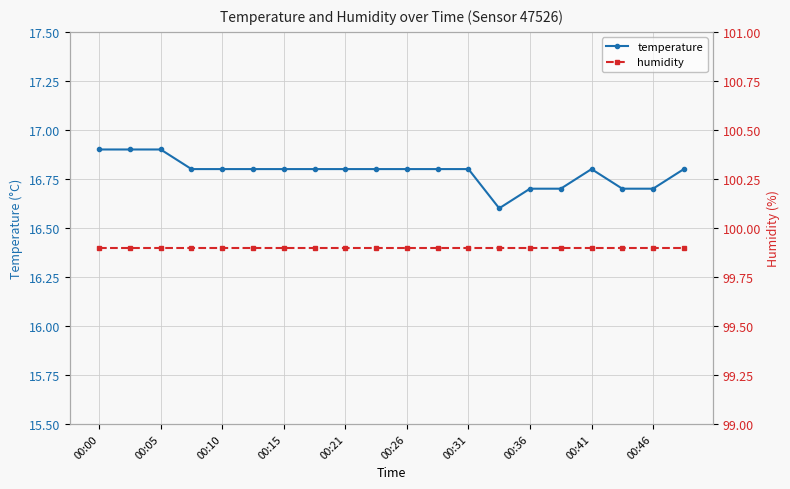

Rank the series at 13 from lowest to highest value.

temperature, humidity